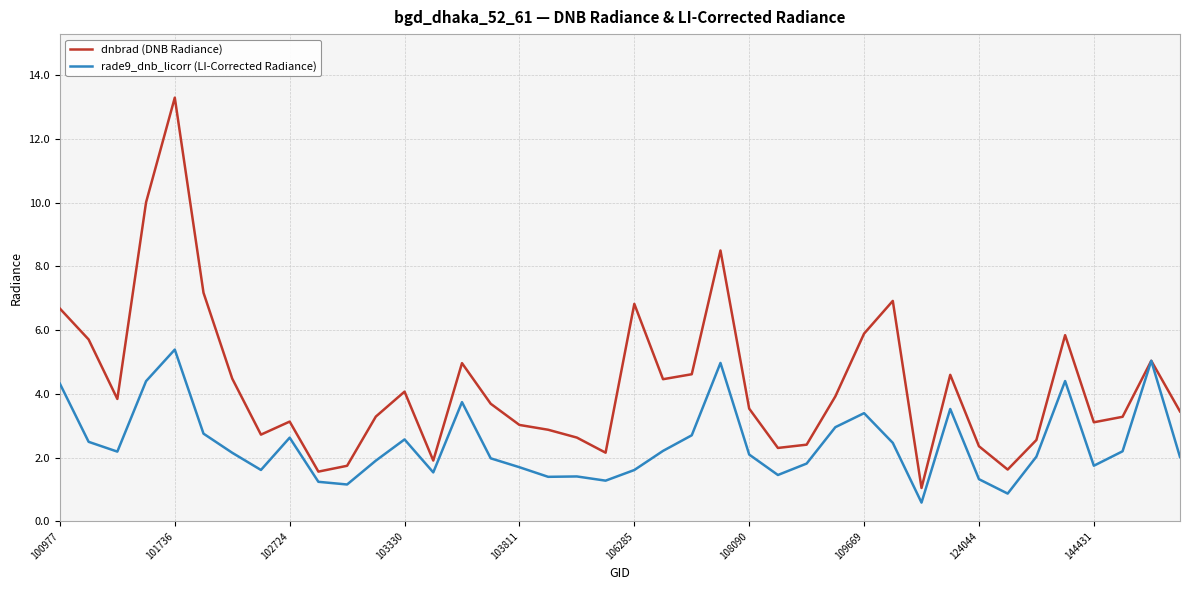

How many lines are shown in the chart?

2